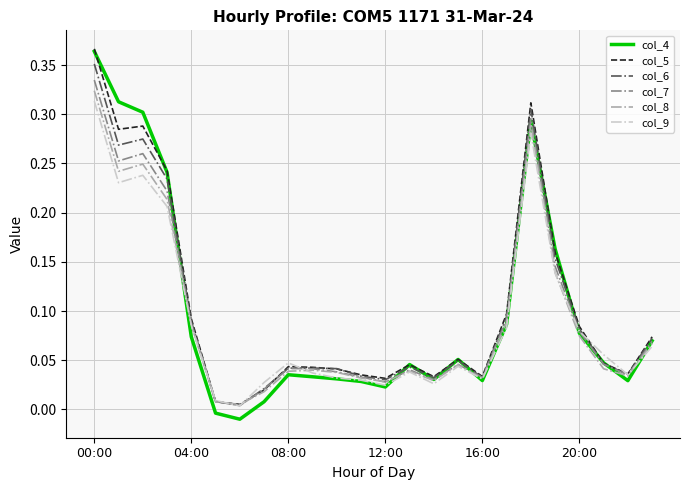

Does the chart display data point markers on the line(s)?

No